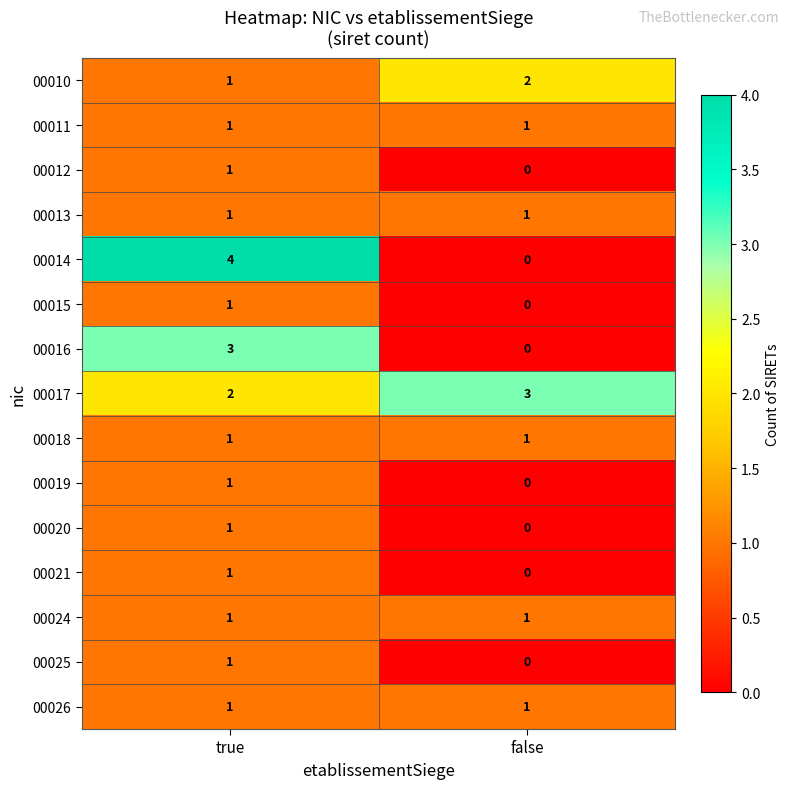

Reading left to right, what are all the values shown in this chart?

00010: 1	2
00011: 1	1
00012: 1	0
00013: 1	1
00014: 4	0
00015: 1	0
00016: 3	0
00017: 2	3
00018: 1	1
00019: 1	0
00020: 1	0
00021: 1	0
00024: 1	1
00025: 1	0
00026: 1	1